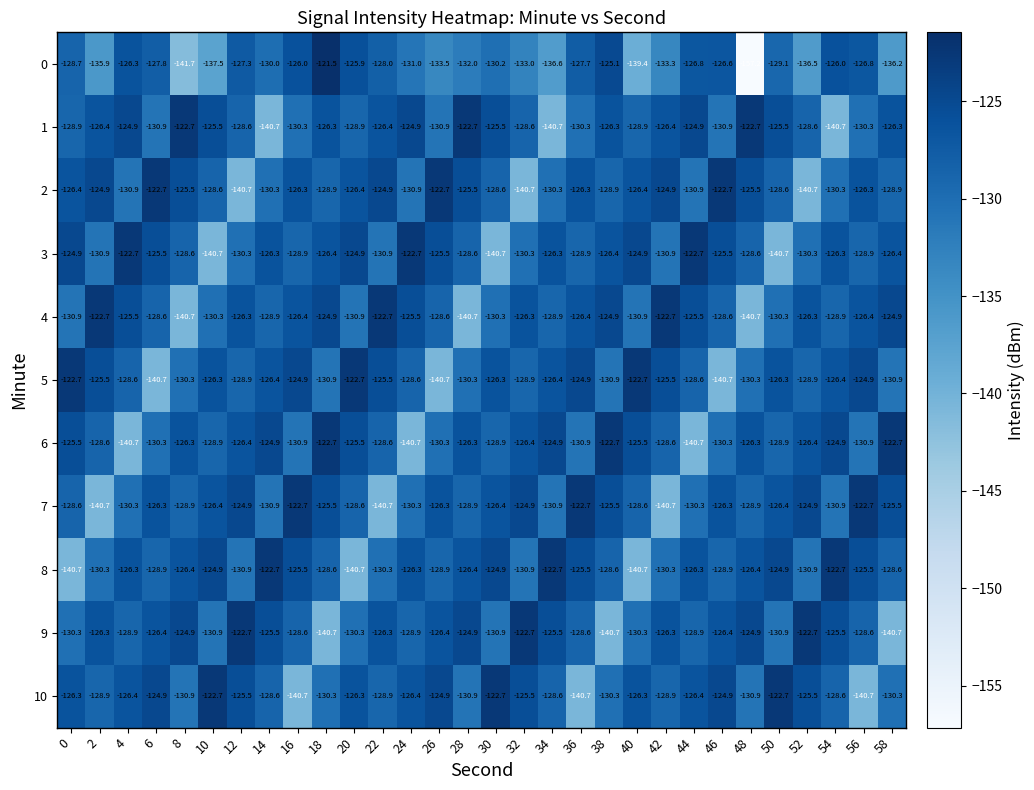

Which series has the largest range (max minus min)?

0